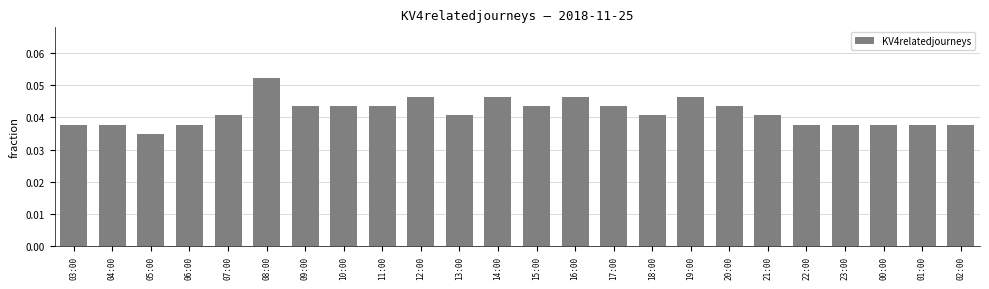

The value at 02:00 is 0.1. True or false?

False